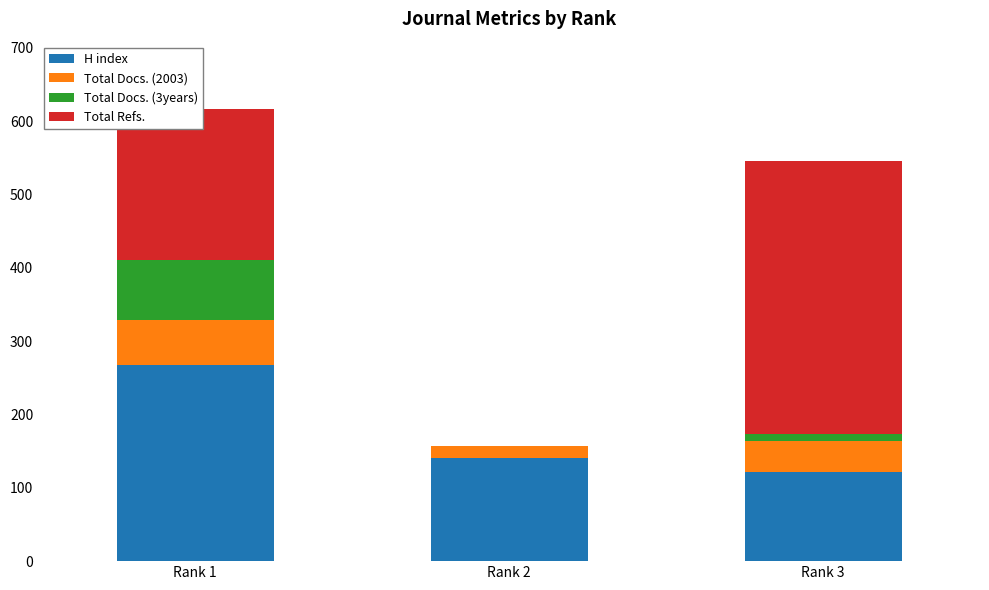

Which category has the highest value in the H index series?

Rank 1